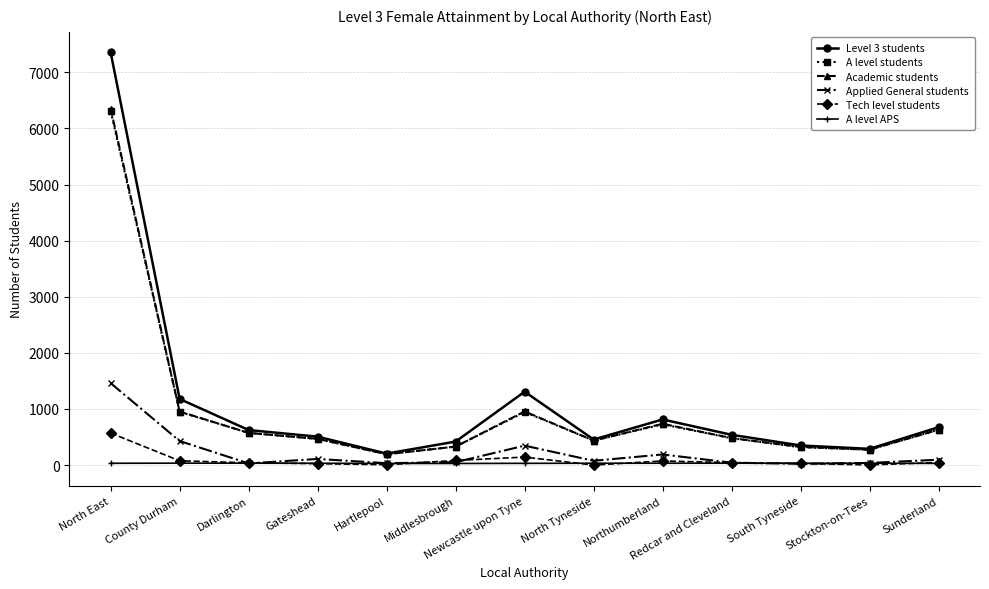

At which label does Academic students reach its peak?

North East